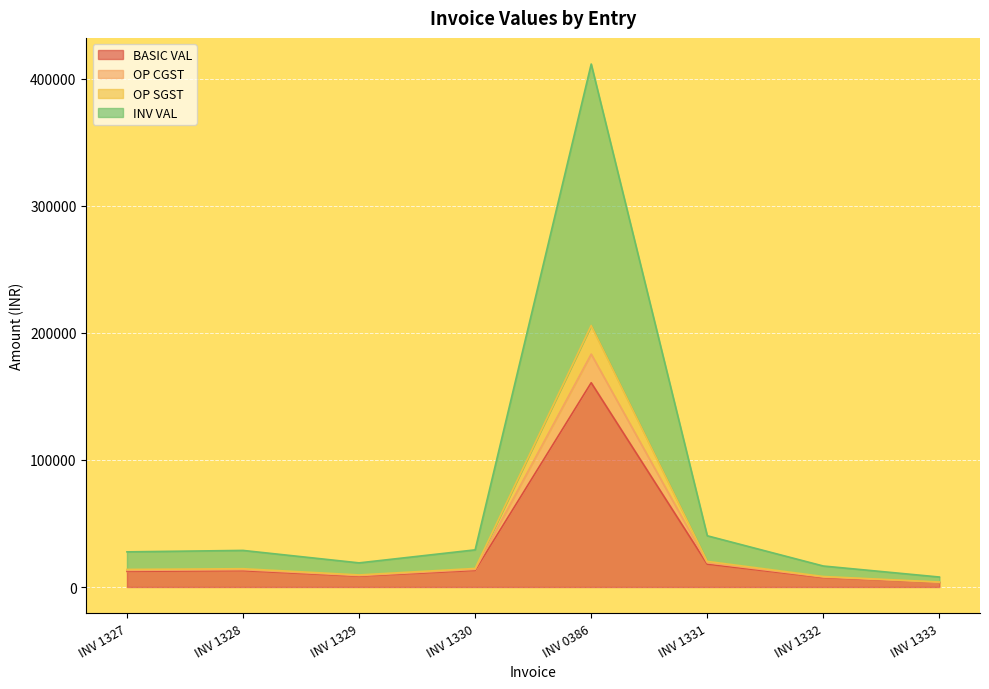

In OP CGST, how many points are higher than both neighbors (excluding endpoints)?

2